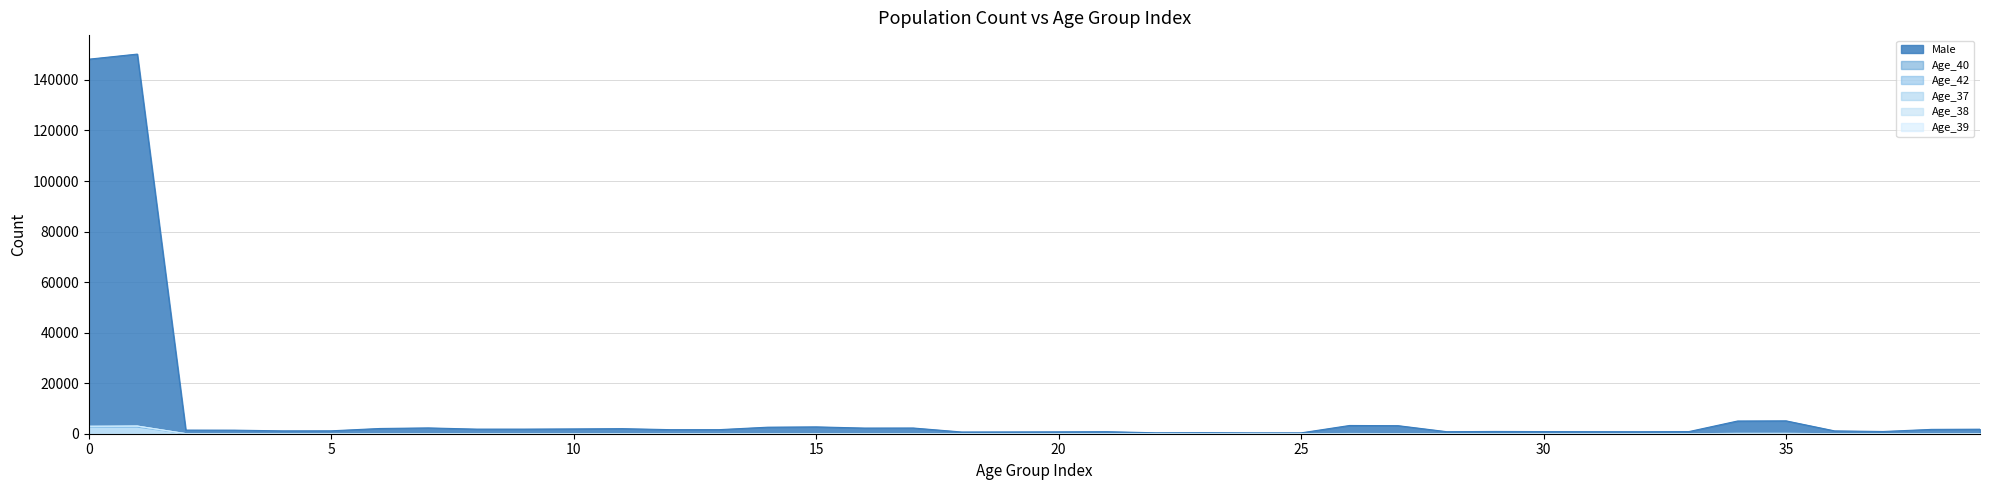

Is the value of Age_37 at 5 greater than the value of Male at 6?

No